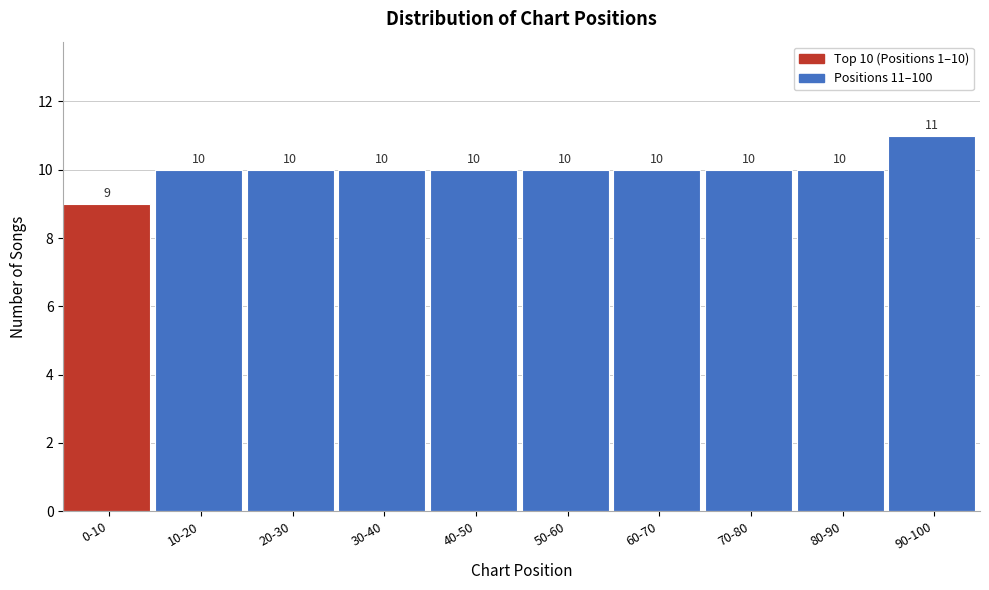

Reading left to right, extract all data points from this chart.

9	10	10	10	10	10	10	10	10	11